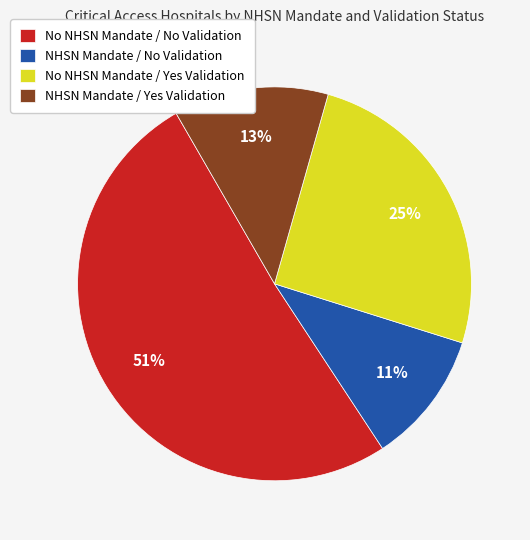

Rank the categories by value from highest to lowest.

No NHSN Mandate / No Validation, No NHSN Mandate / Yes Validation, NHSN Mandate / Yes Validation, NHSN Mandate / No Validation